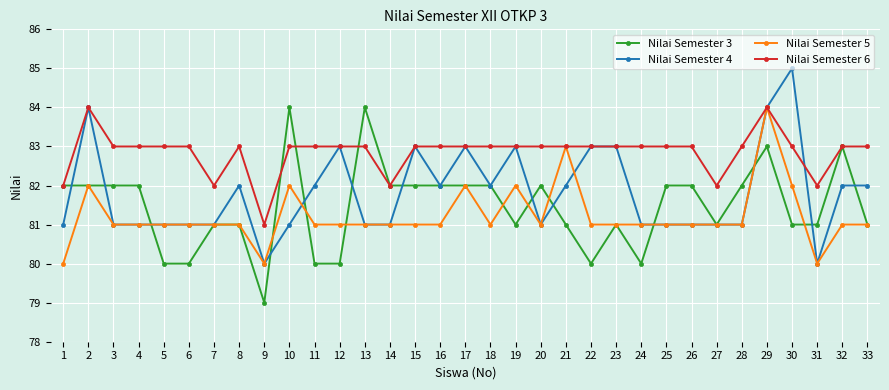

At which category does the chart reach its peak across all series?

30